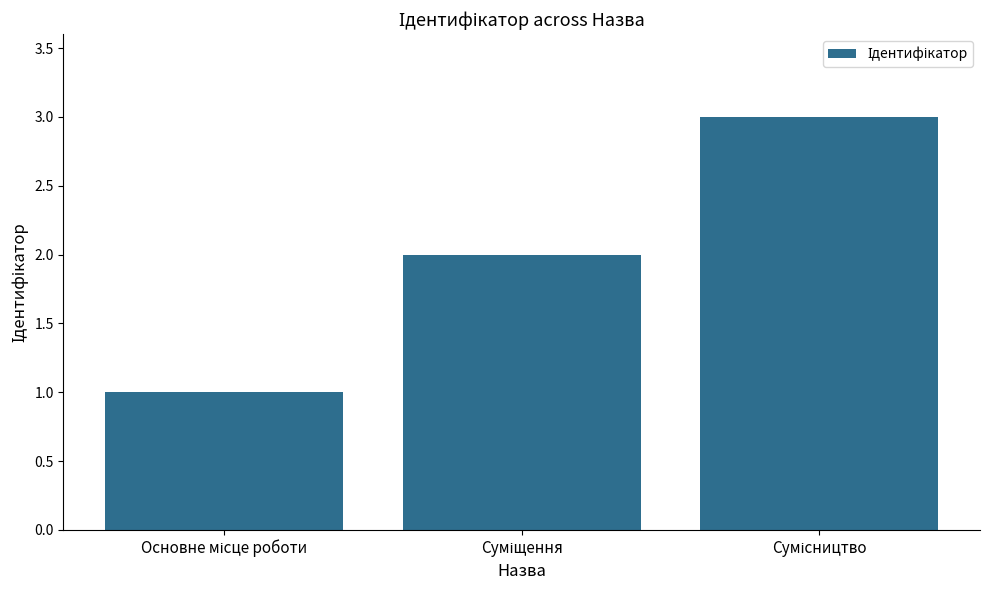

Reading right to left, list all the values displayed in this chart.

3	2	1